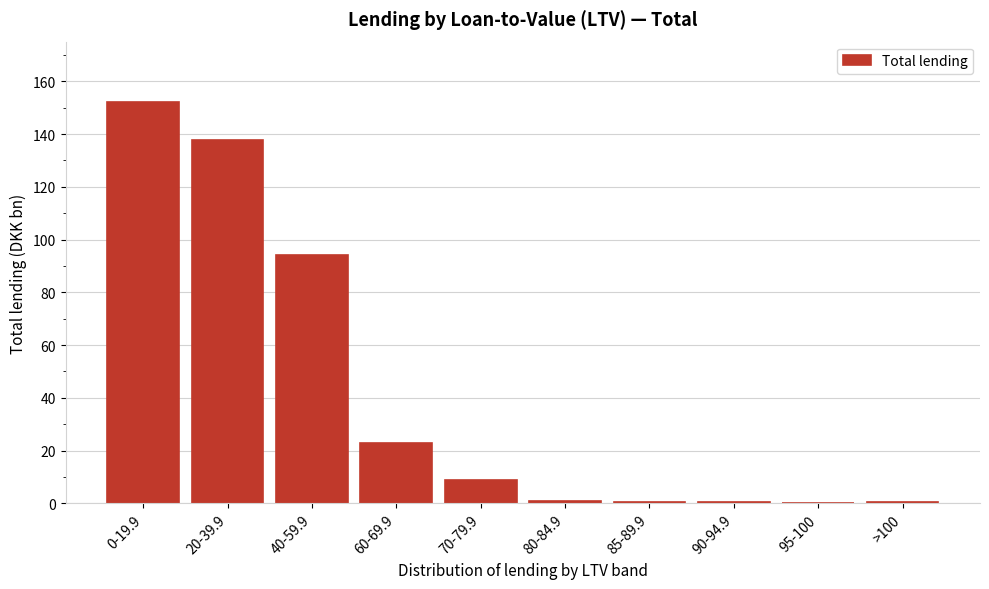

At which label is the value closest to 76?

40-59.9